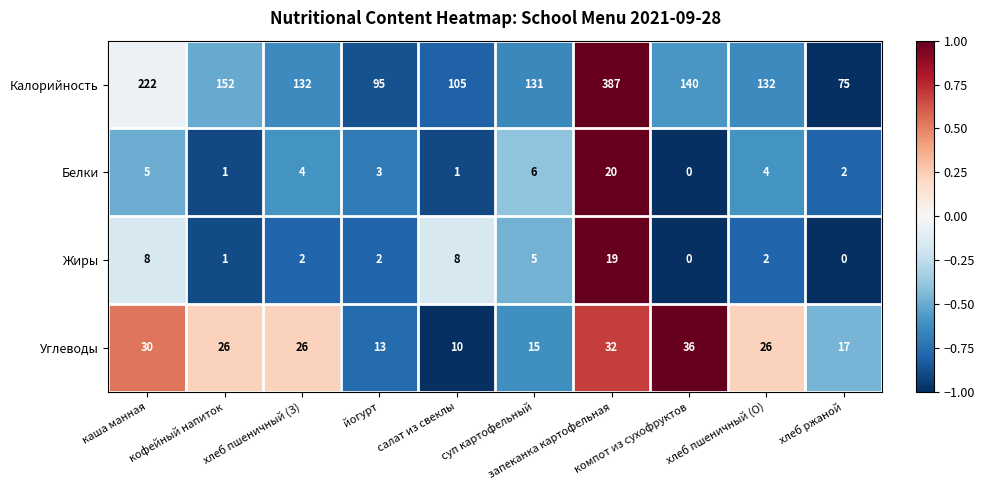

Between каша манная and кофейный напиток, which series saw the biggest shift?

Калорийность